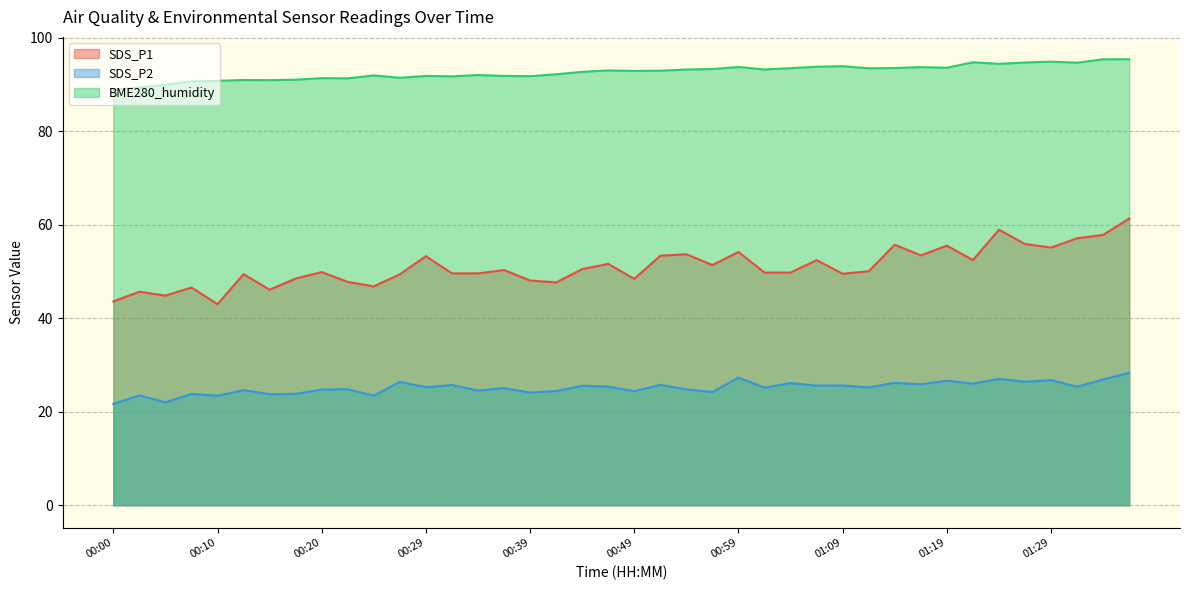

What are all the series names shown in the legend?

SDS_P1, SDS_P2, BME280_humidity